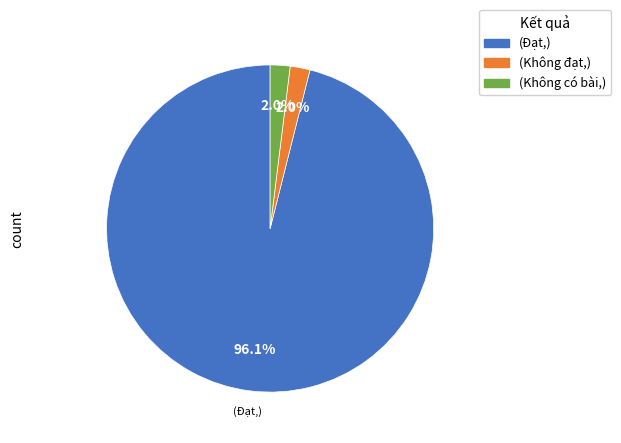

Count the number of slices in the pie.

3